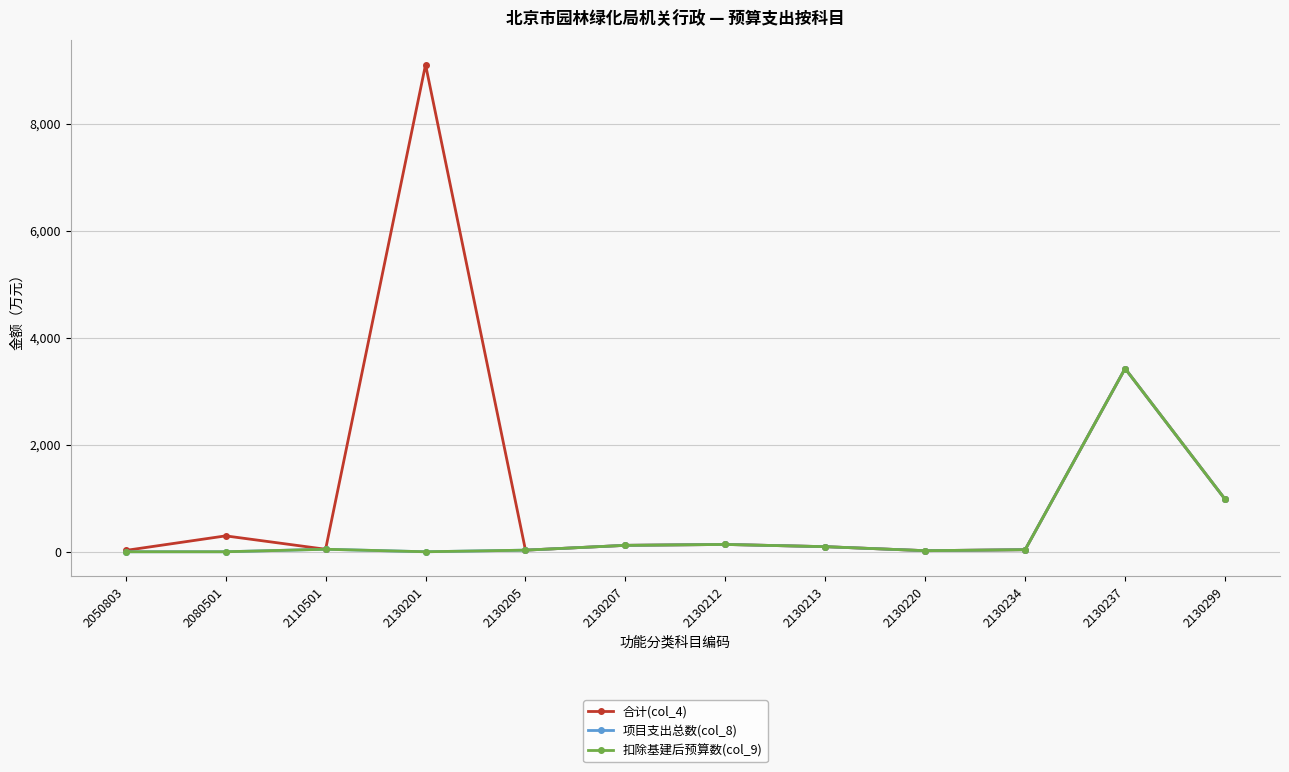

Reading left to right, list all the values displayed in this chart.

合计(col_4): 25.0	296.8	46.7	9105.0	30.0	119.8	136.6	95.0	20.0	38.6	3424.9	982.3
项目支出总数(col_8): 0.0	0.0	46.7	0.0	30.0	119.8	136.6	95.0	20.0	38.6	3424.9	982.3
扣除基建后预算数(col_9): 0.0	0.0	46.7	0.0	30.0	119.8	136.6	95.0	20.0	38.6	3424.9	982.3